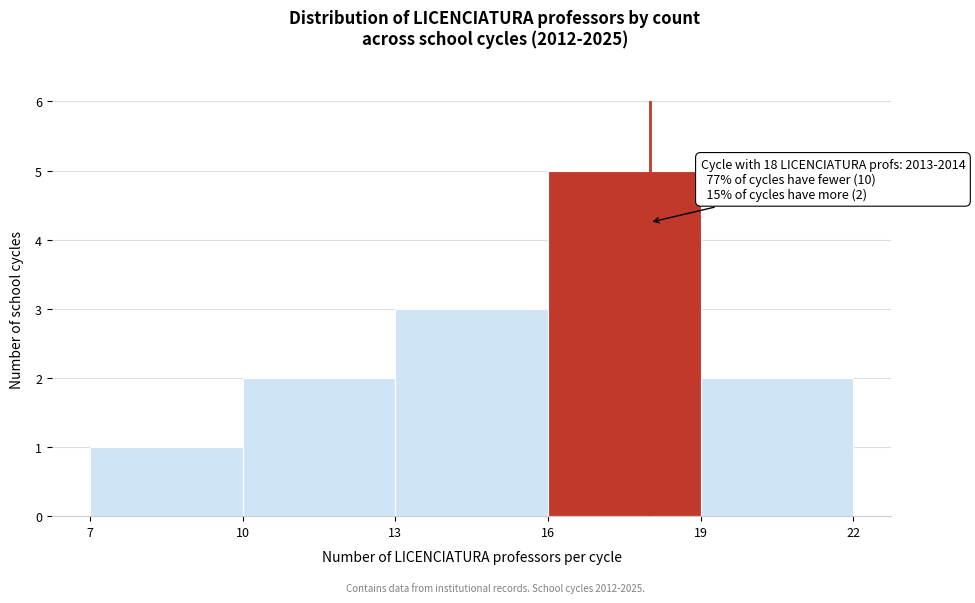

Which range on the x-axis has the tallest bar?

16 to 19